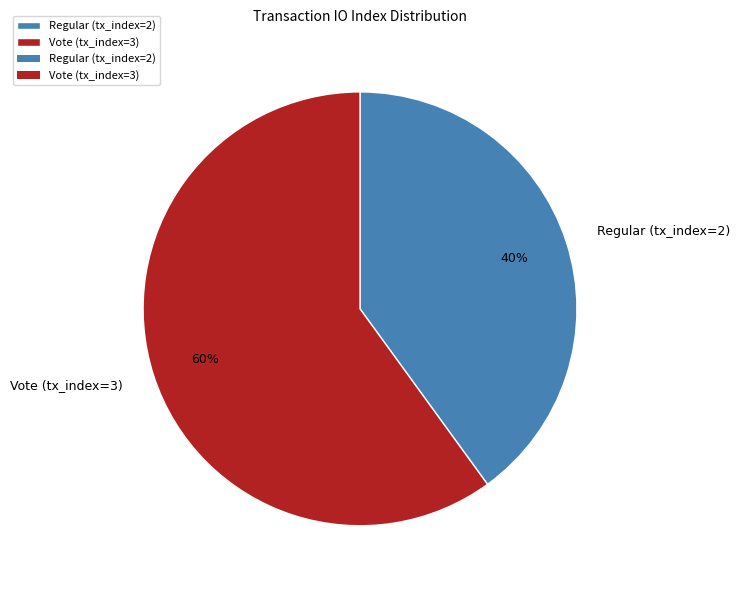

Is it true that Vote (tx_index=3) is 46% of the pie?

False